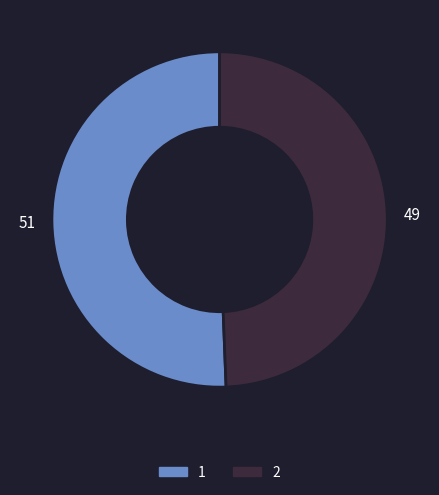

What is the ratio of the value at 2 to the value at 1?

1.0